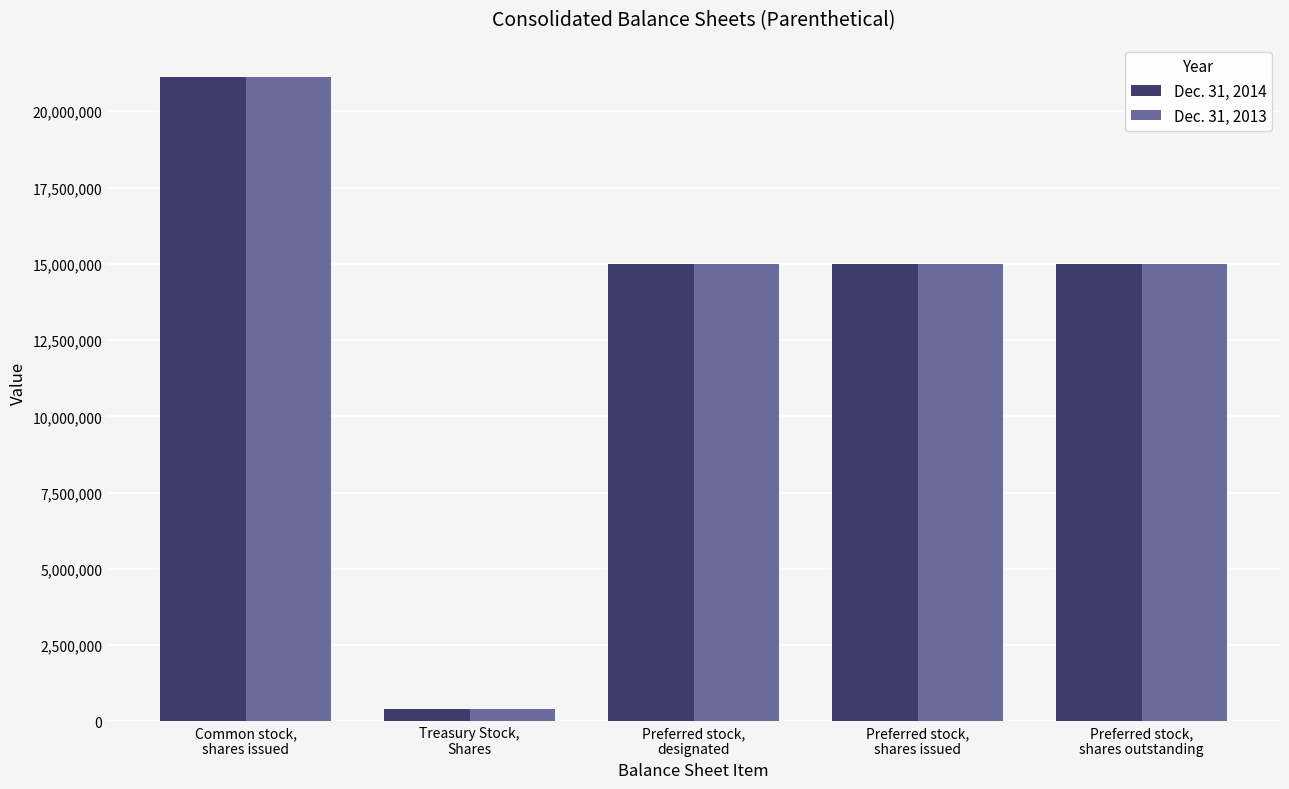

Which category has the lowest value in the Dec. 31, 2014 series?

Treasury Stock,
Shares